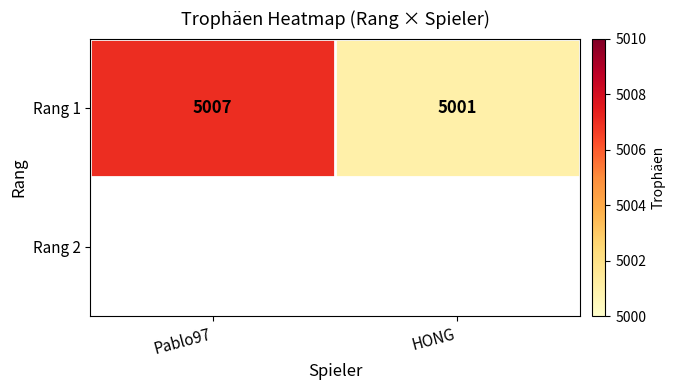

True or false: Rang 1 has a value of 1511 at Pablo97.

False